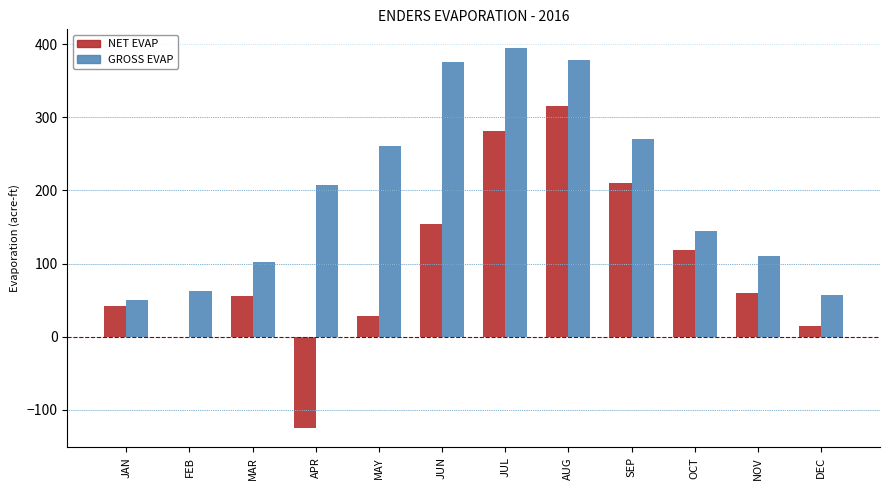

At which label does GROSS EVAP first exceed 207?

APR